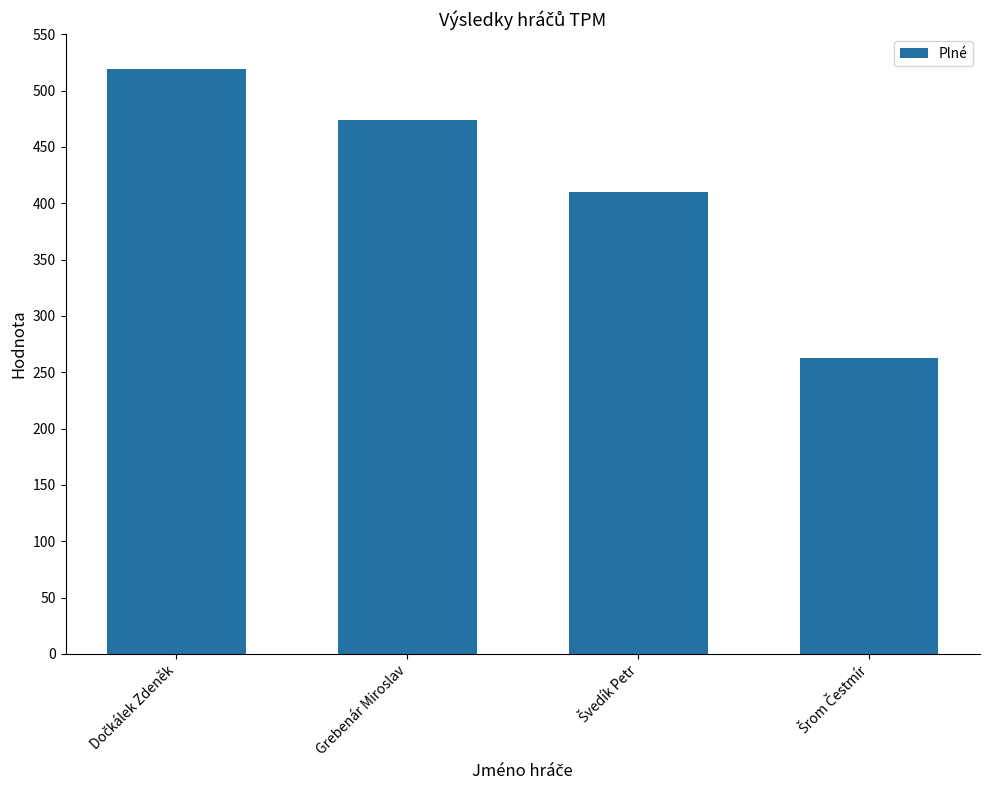

Reading left to right, extract all data points from this chart.

519	474	410	263